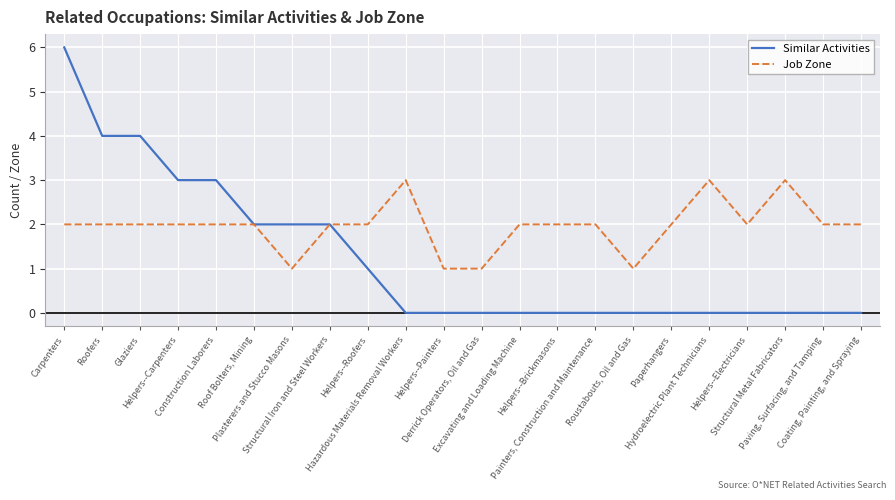

Reading right to left, what are all the values shown in this chart?

Similar Activities: 0	0	0	0	0	0	0	0	0	0	0	0	0	1	2	2	2	3	3	4	4	6
Job Zone: 2	2	3	2	3	2	1	2	2	2	1	1	3	2	2	1	2	2	2	2	2	2